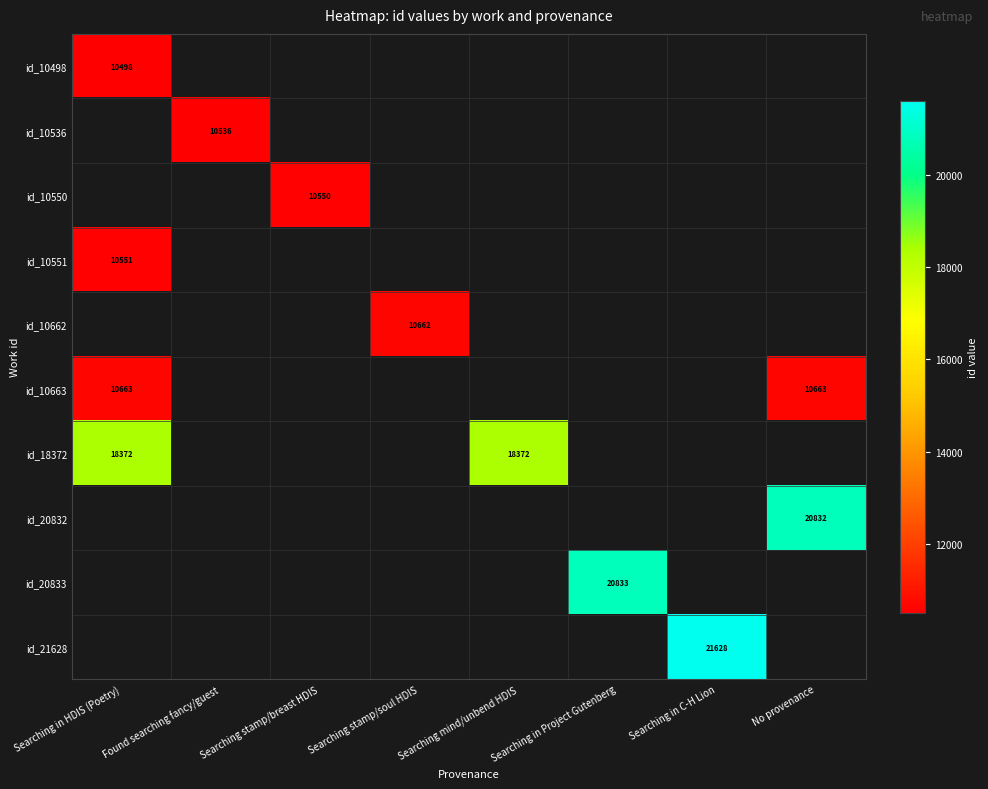

The id_18372 series shows 18372 at Searching mind/unbend HDIS. True or false?

True